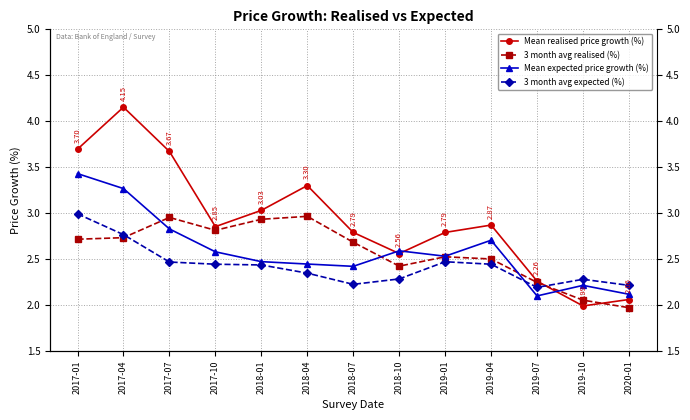

What position from the left is 2018-01?

5